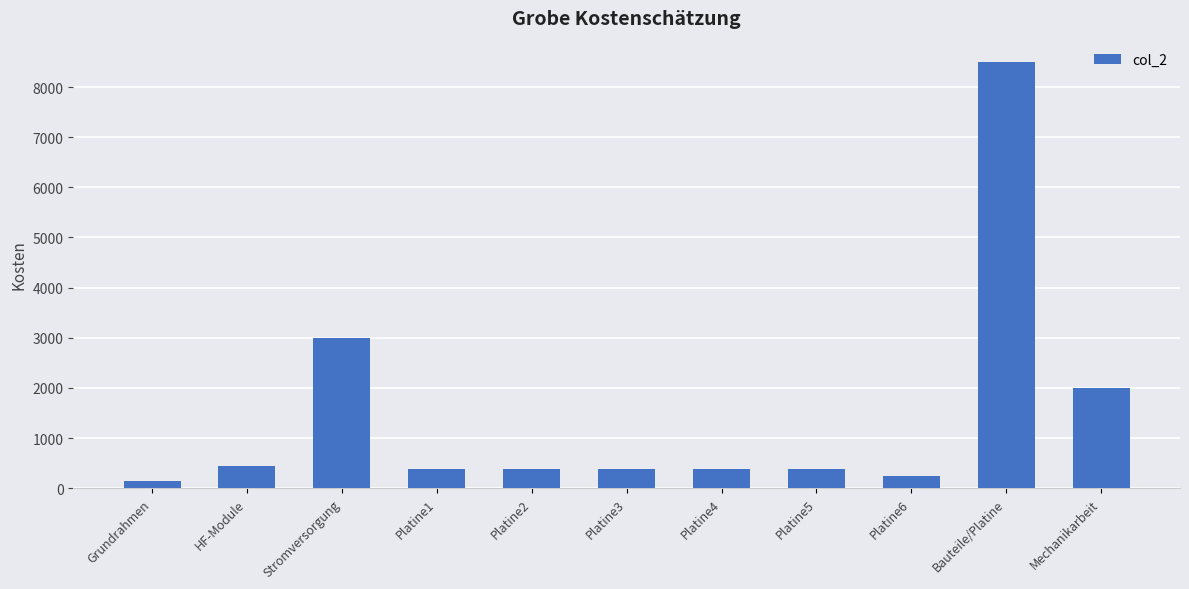

What is the label of the 2nd bar from the left?

HF-Module